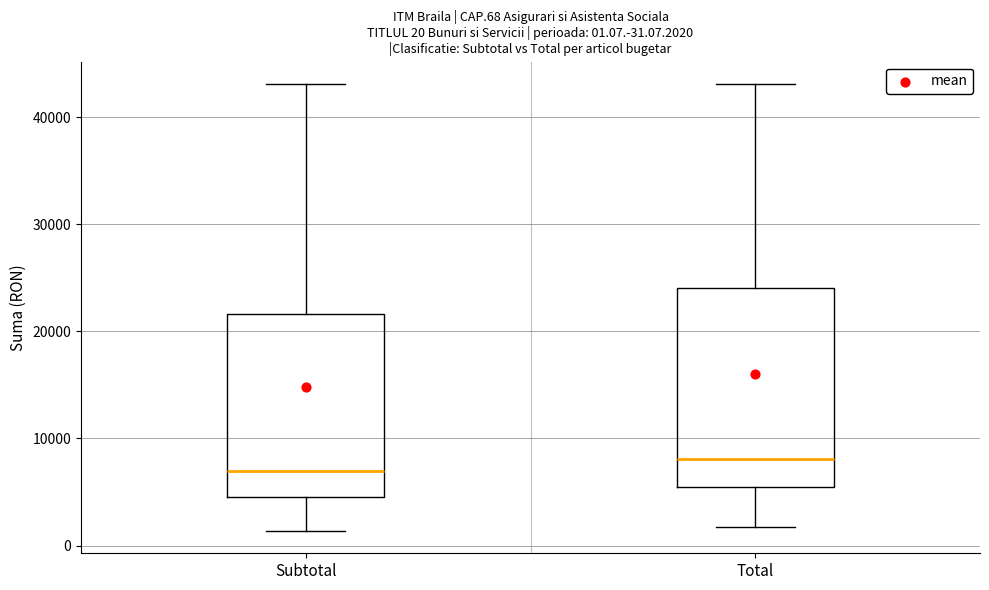

Which box has the highest median line?

Total